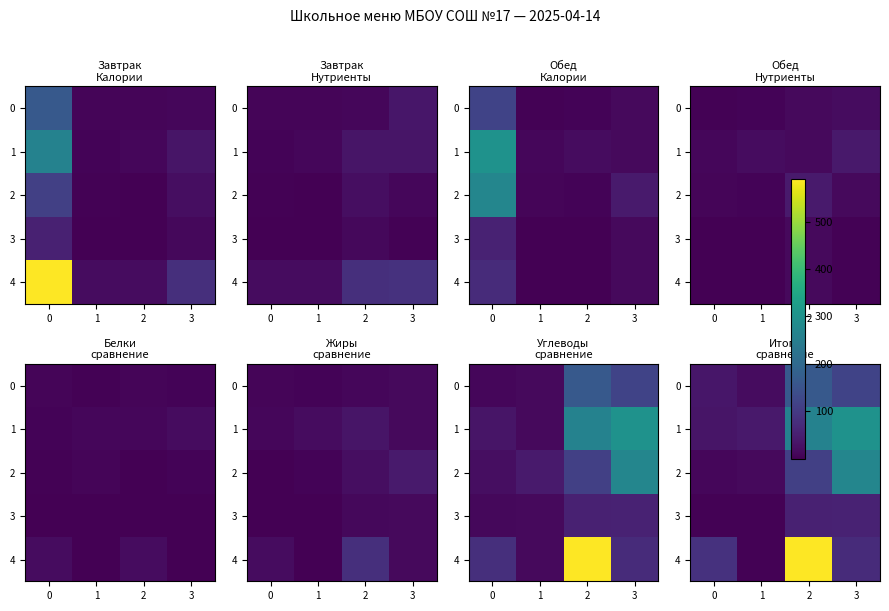

Is it true that 1 equals 10.1 at 0?

False